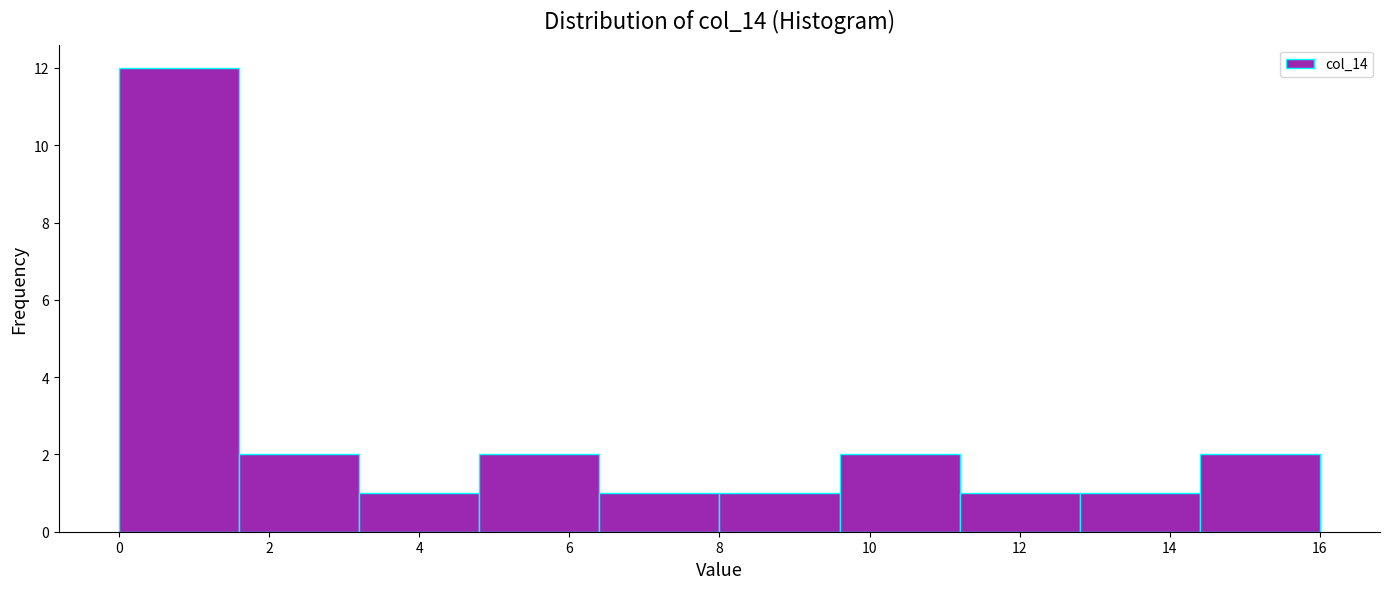

Reading left to right, list every bar in this chart as the range it spans on the x-axis followed by its height. The values are not printed on the chart, so give them approximately, as read against the axis.

0.0 to 1.6: 12
1.6 to 3.2: 2
3.2 to 4.8: 1
4.8 to 6.4: 2
6.4 to 8.0: 1
8.0 to 9.6: 1
9.6 to 11.2: 2
11.2 to 12.8: 1
12.8 to 14.4: 1
14.4 to 16.0: 2